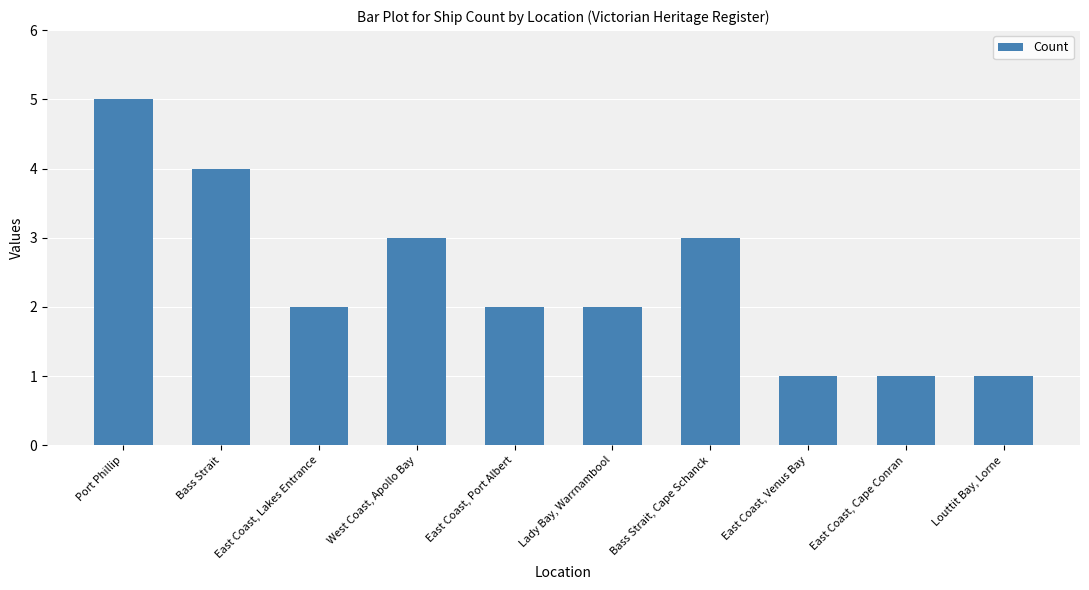

The value at Port Phillip is 8. True or false?

False